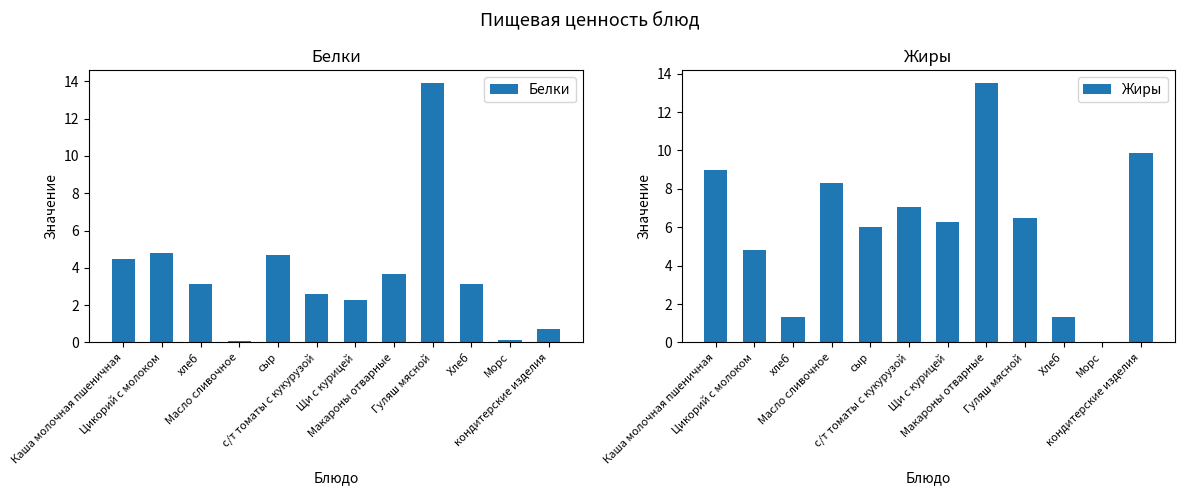

Reading left to right, extract all data points from this chart.

Белки: 4.5	4.8	3.2	0.1	4.7	2.6	2.3	3.6	13.9	3.2	0.1	0.7
Жиры: 9.0	4.8	1.3	8.3	6.0	7.1	6.3	13.5	6.5	1.3	0.0	9.9